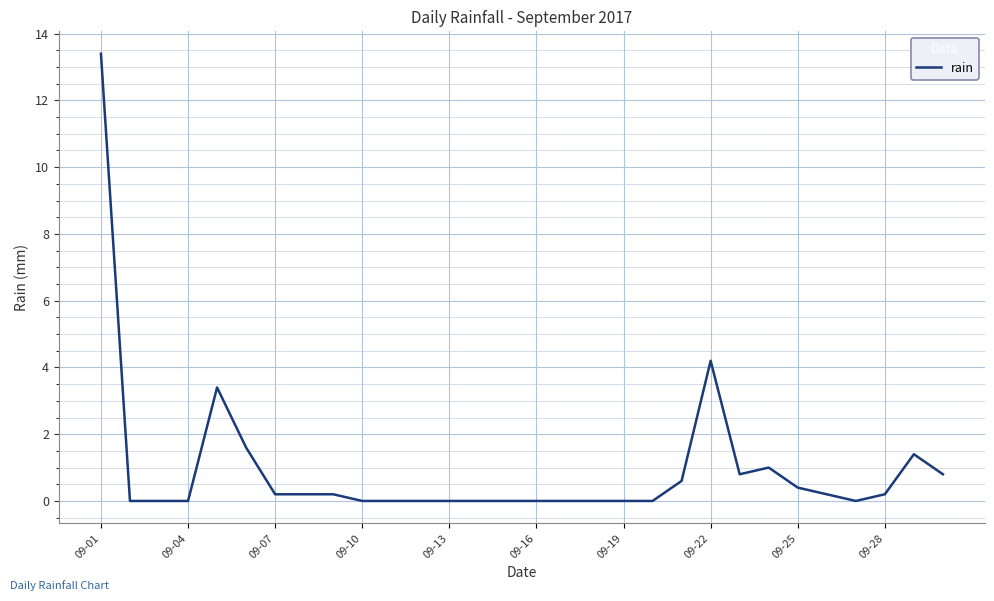

What is the greatest value displayed?

13.4